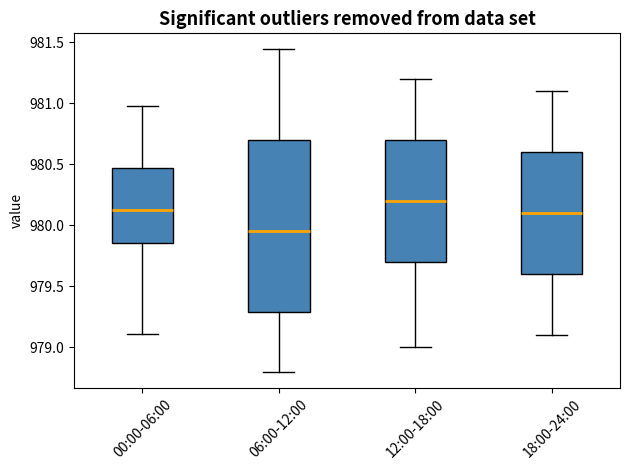

Comparing the boxes themselves (not the whiskers), which one is the tallest?

06:00-12:00